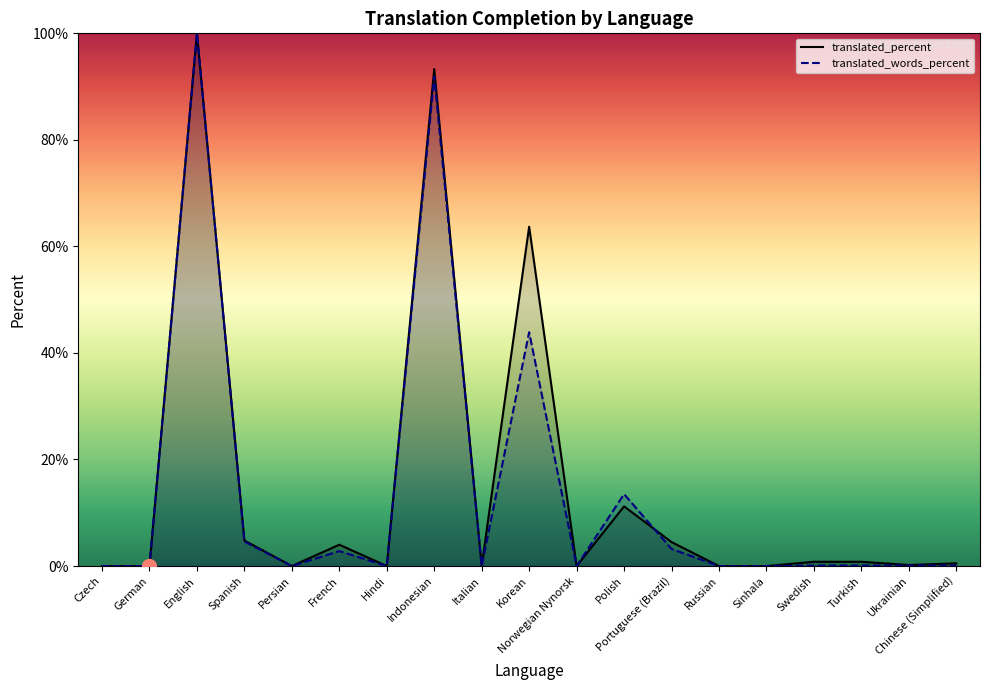

At which label does translated_percent reach its minimum?

Czech